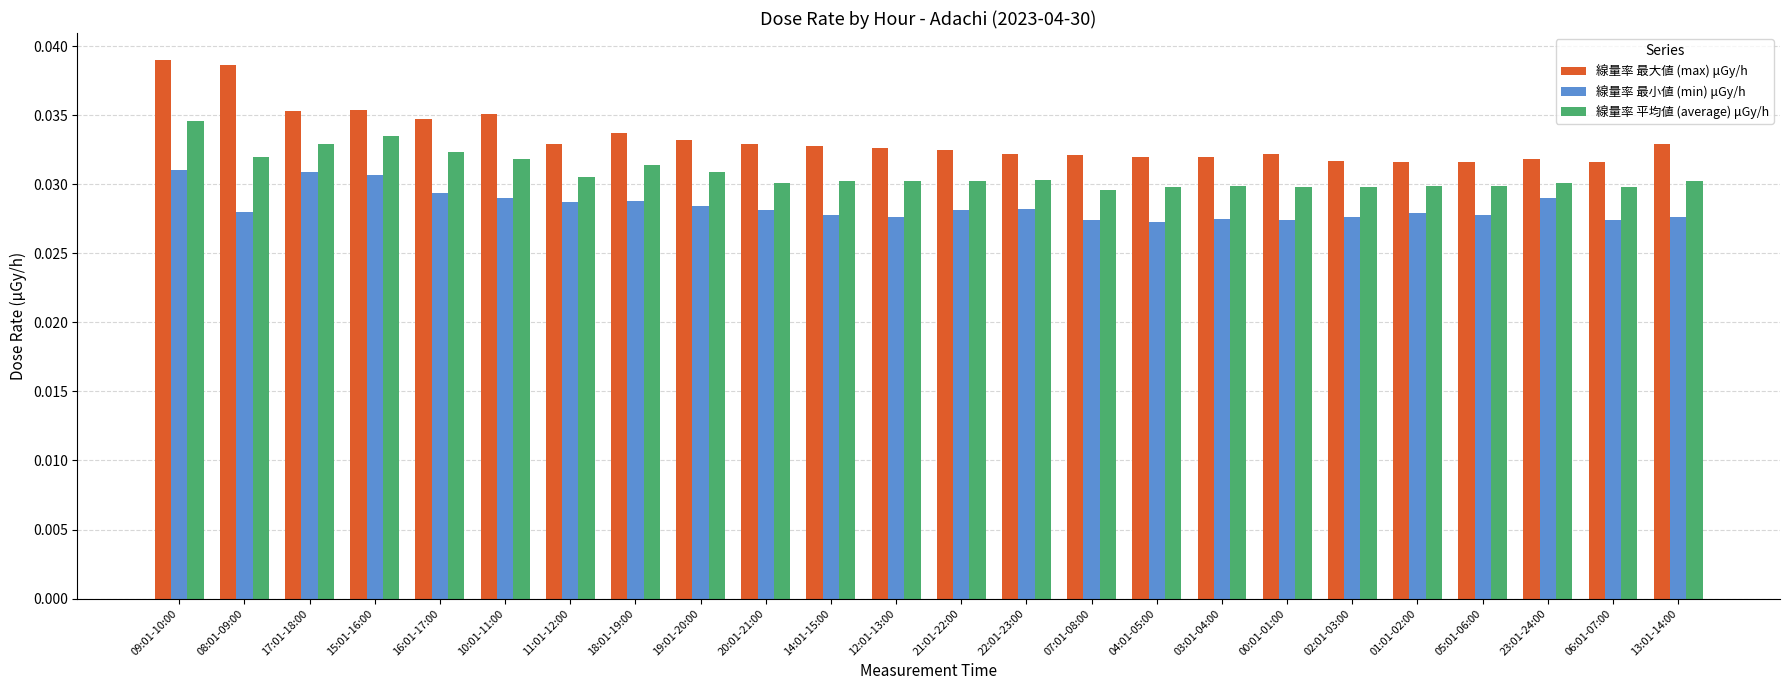

Which series has the widest spread of values?

線量率 最大値 (max) μGy/h